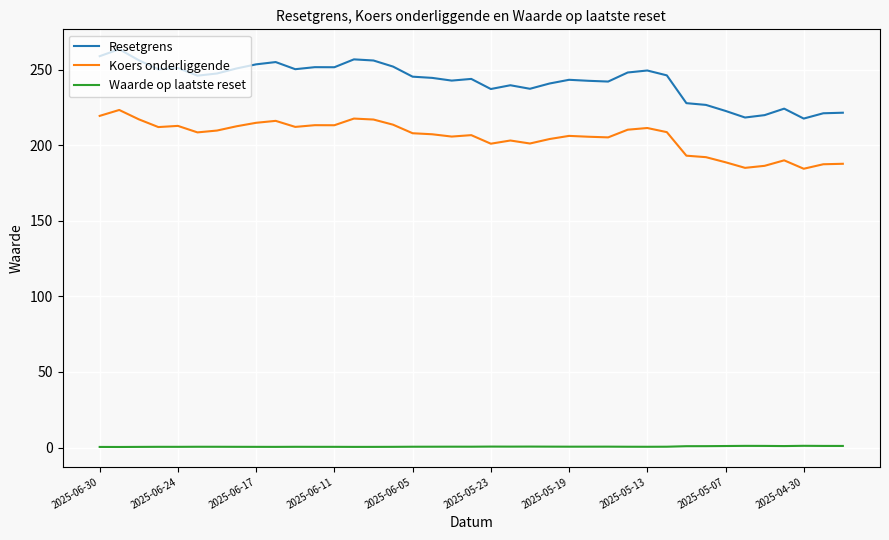

True or false: Koers onderliggende and Resetgrens intersect in this chart.

False